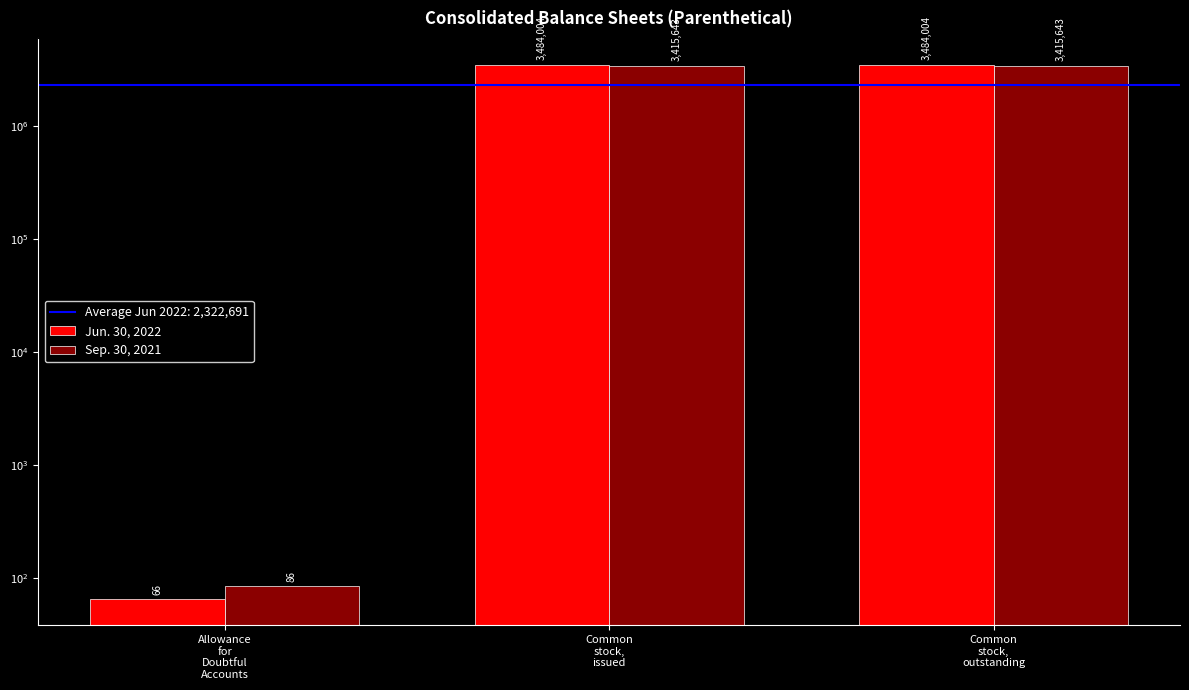

Count the Jun. 30, 2022 values in the range 66 to 3484004.

3